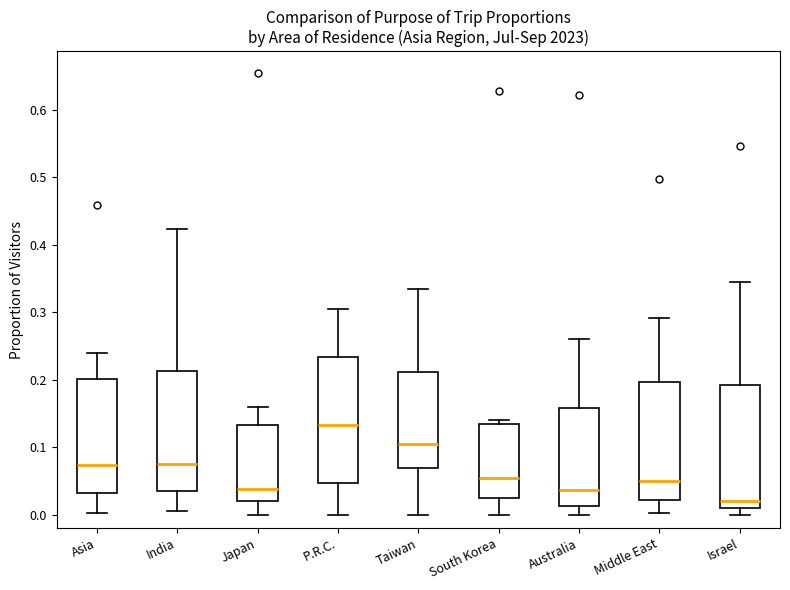

Reading left to right, read every box against the y-axis: the position of its median line, the range the box covers, and the ends of its whiskers. The values are not printed on the chart, so give them approximately, as read against the axis.

Asia: median 0.07, box 0.03 to 0.20, whiskers 0.00 to 0.24
India: median 0.08, box 0.03 to 0.21, whiskers 0.01 to 0.42
Japan: median 0.04, box 0.02 to 0.13, whiskers 0.00 to 0.16
P.R.C.: median 0.13, box 0.05 to 0.23, whiskers 0.00 to 0.31
Taiwan: median 0.11, box 0.07 to 0.21, whiskers 0.00 to 0.33
South Korea: median 0.06, box 0.03 to 0.13, whiskers 0.00 to 0.14
Australia: median 0.04, box 0.01 to 0.16, whiskers 0.00 to 0.26
Middle East: median 0.05, box 0.02 to 0.20, whiskers 0.00 to 0.29
Israel: median 0.02, box 0.01 to 0.19, whiskers 0.00 to 0.35